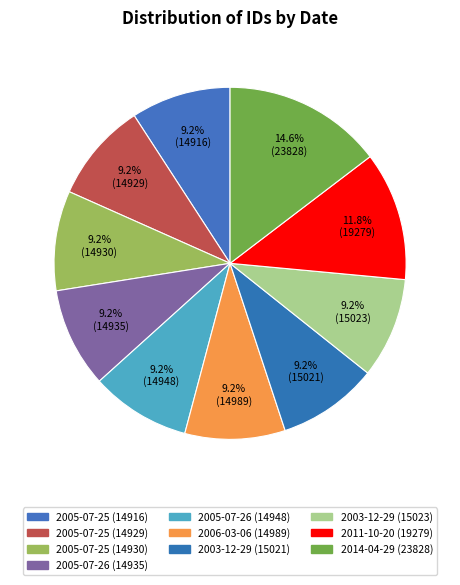

How many slices are in this pie chart?

10